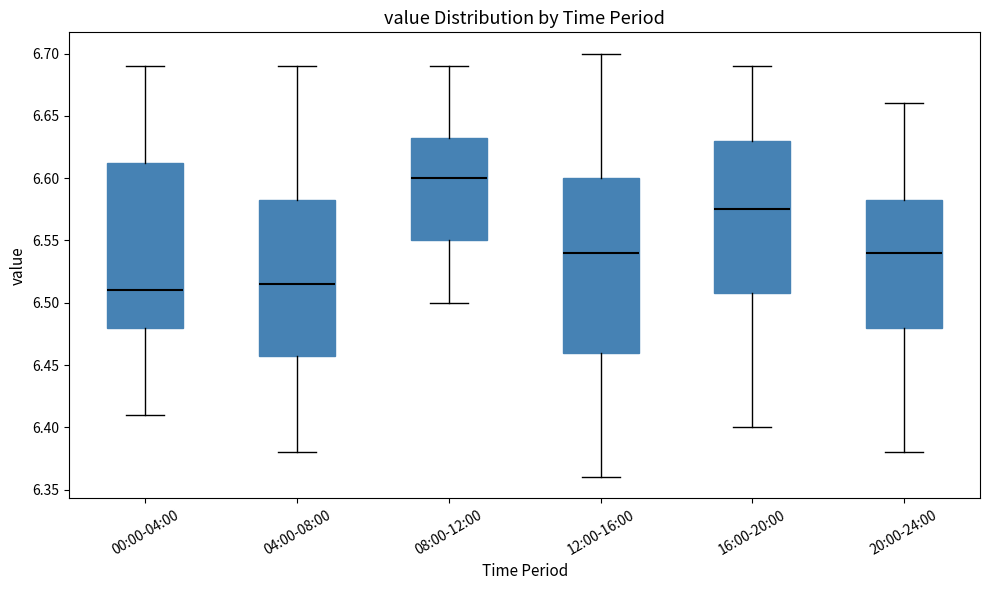

Which box is the tallest, from its lower edge to its upper edge?

12:00-16:00